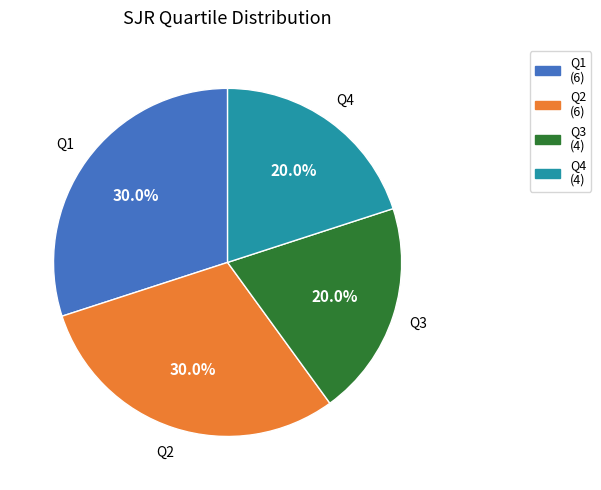

To the nearest percent, what is the combined percentage of Q3 and Q2?

50%